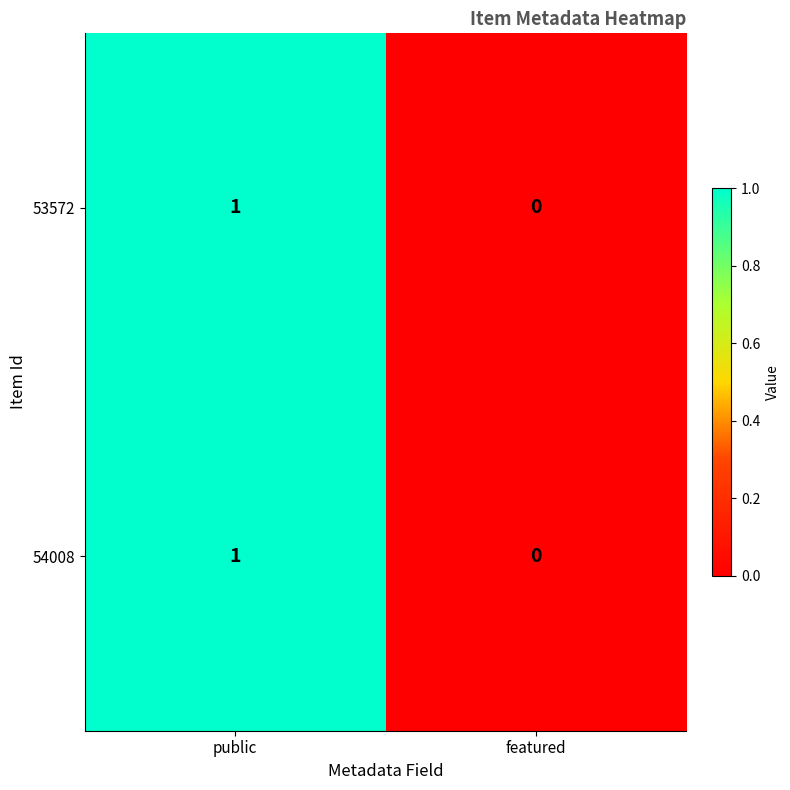

Which category has the lowest value in the 54008 series?

featured